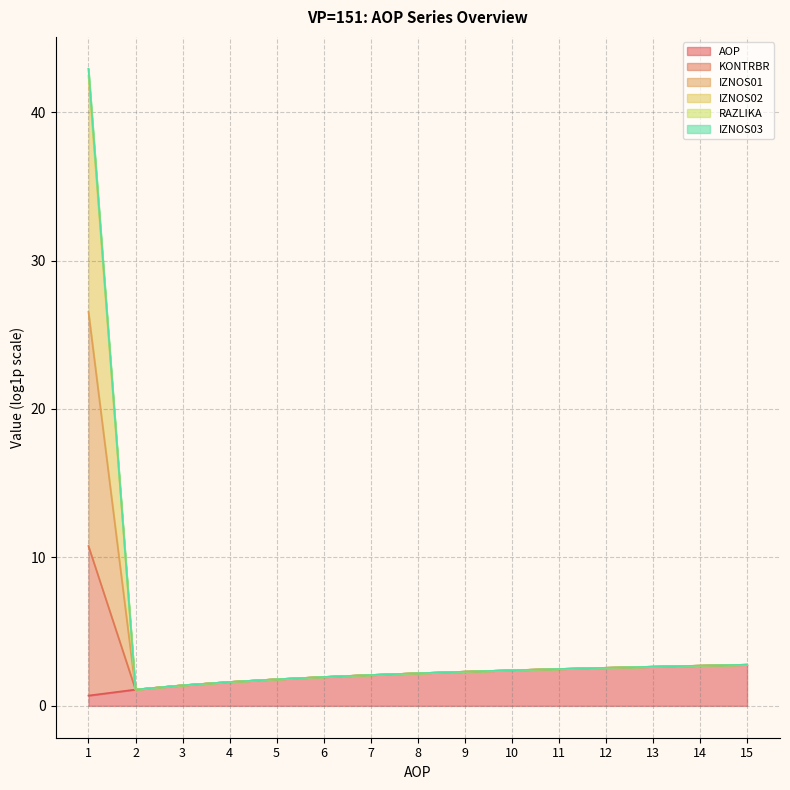

Which category has the highest value across all series?

1